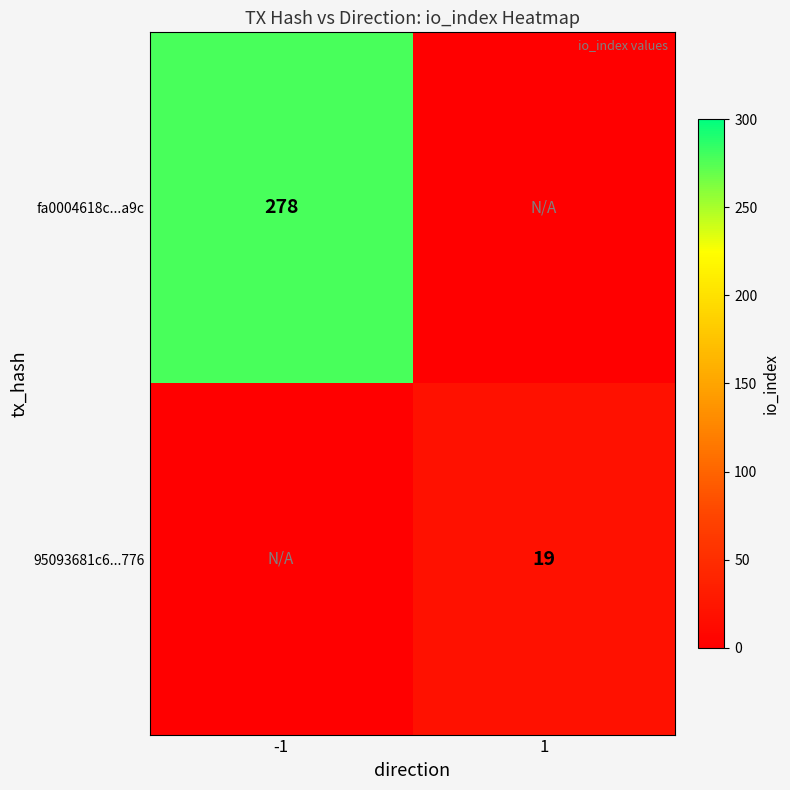

Which label corresponds to the largest value in the chart?

-1